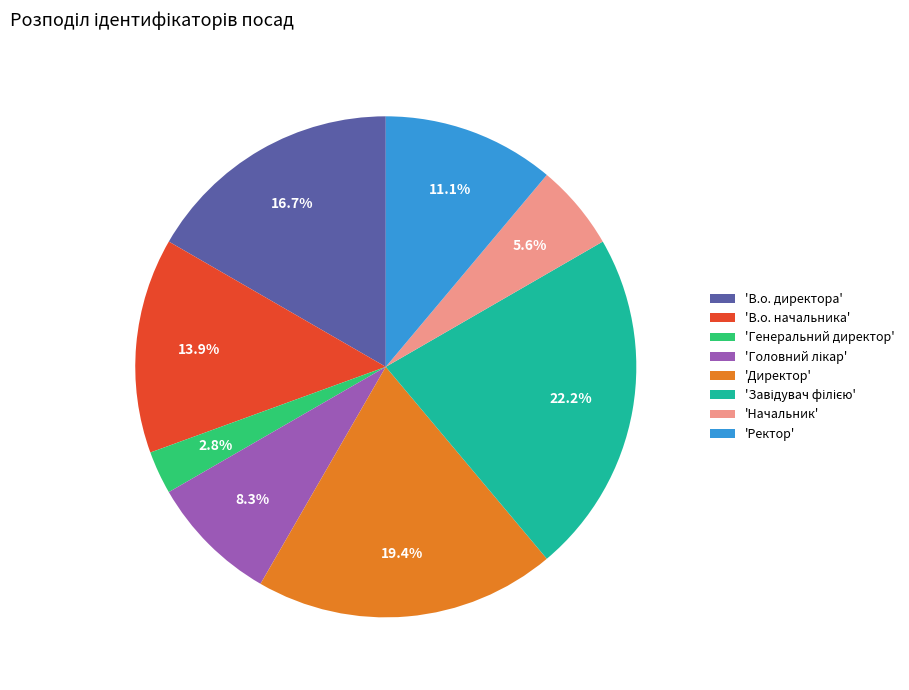

Between 'Директор' and 'Генеральний директор', which is larger?

'Директор'